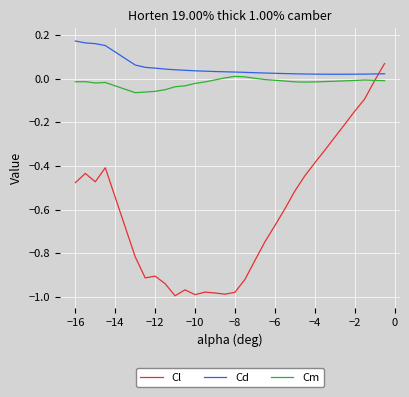

What is the difference between the second highest and second lowest values in the Cl series?

1.0